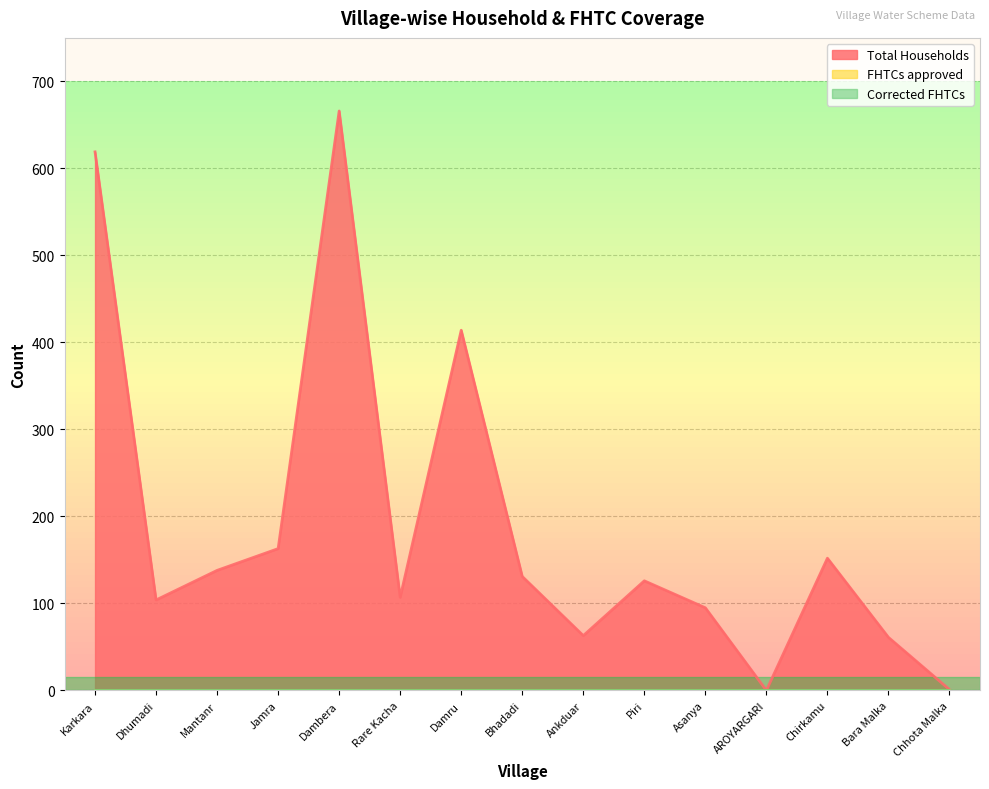

Which label corresponds to the smallest value in the chart?

AROYARGARI